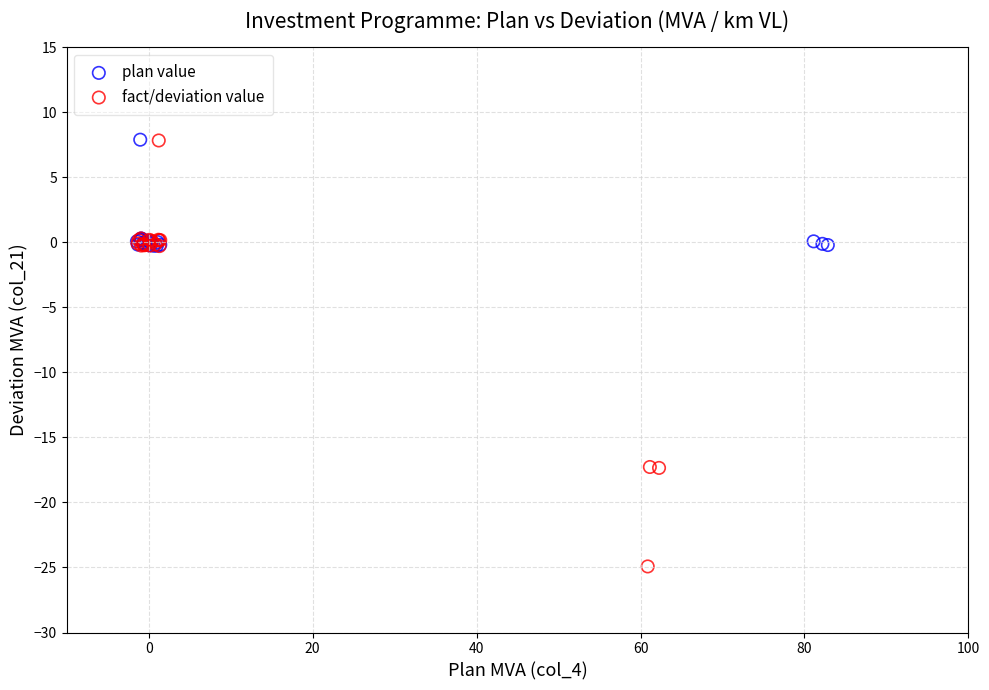

Which series has the widest spread of Y values?

fact/deviation value